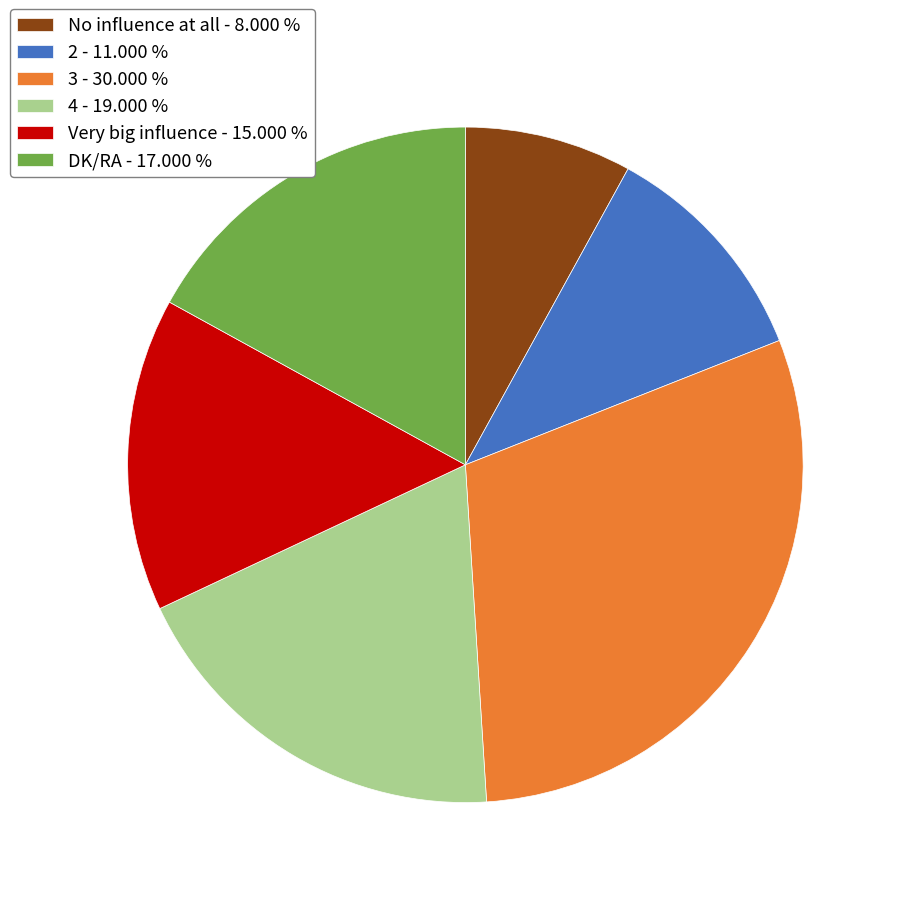

Between DK/RA - 17.000 % and 2 - 11.000 %, which is larger?

DK/RA - 17.000 %